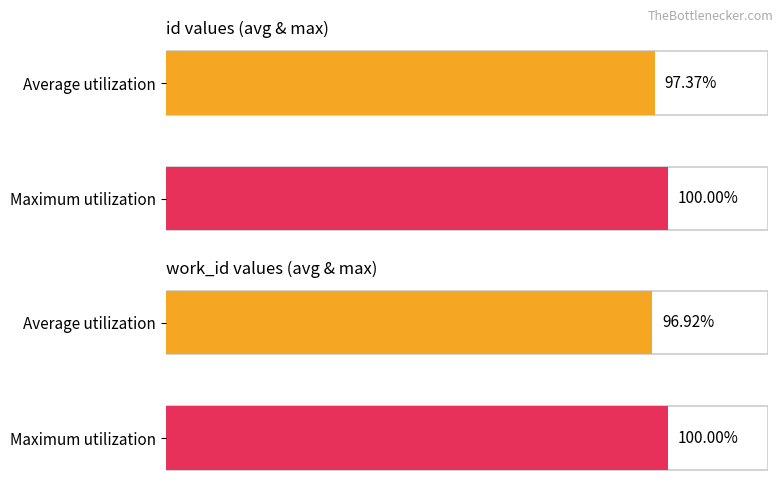

Is it true that id equals 6223 at 2005-02-14?

False